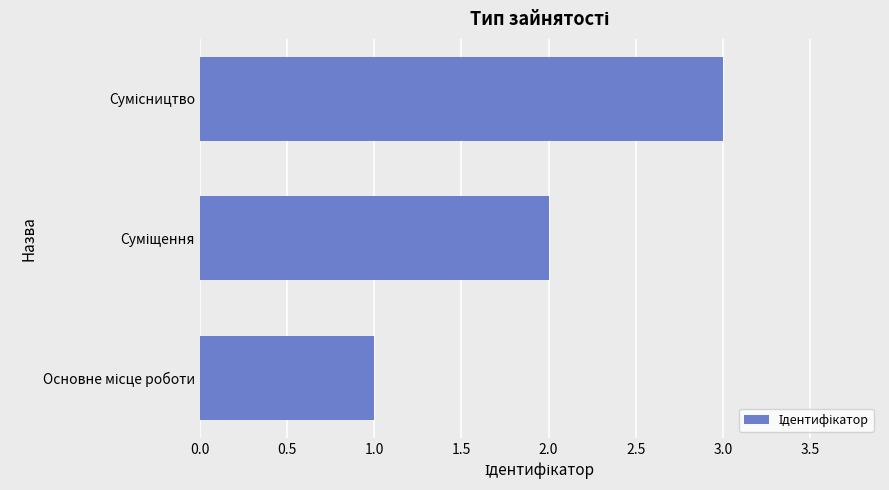

What is the maximum value shown in the chart?

3